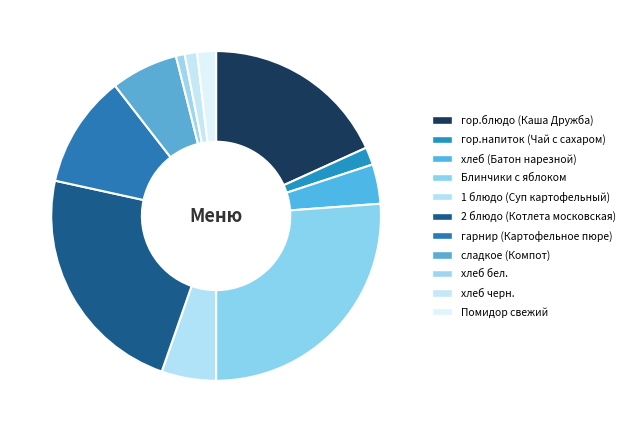

Is it true that гор.блюдо (Каша Дружба) is 9% of the pie?

False